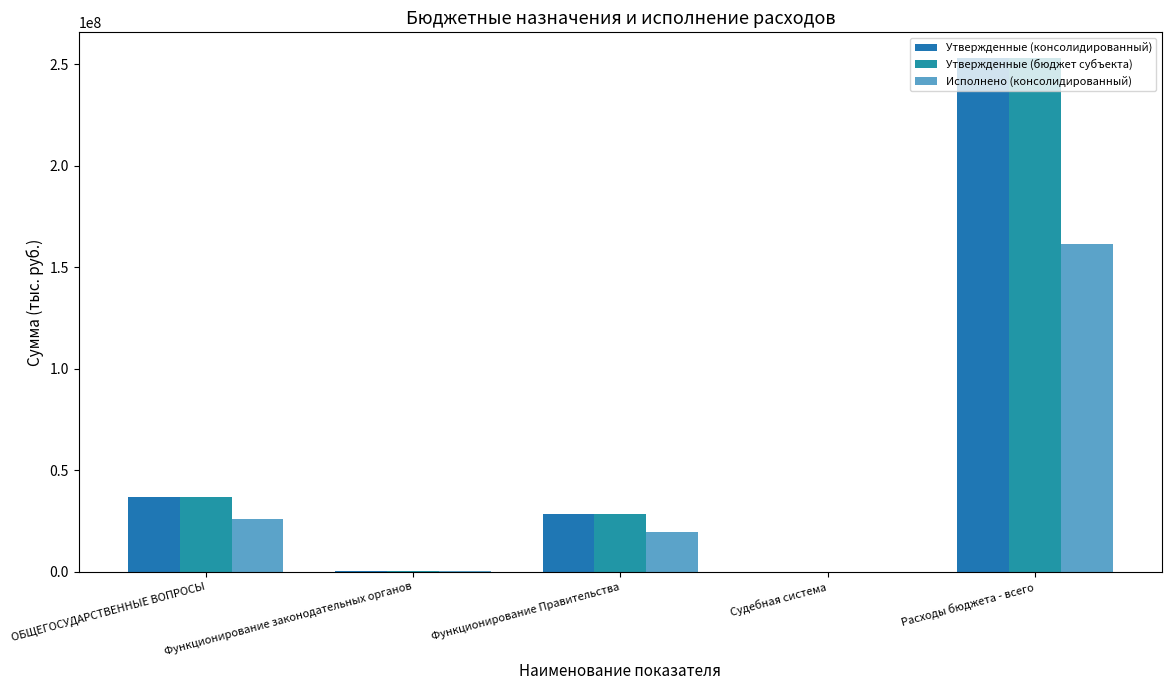

How many groups of bars are there?

5